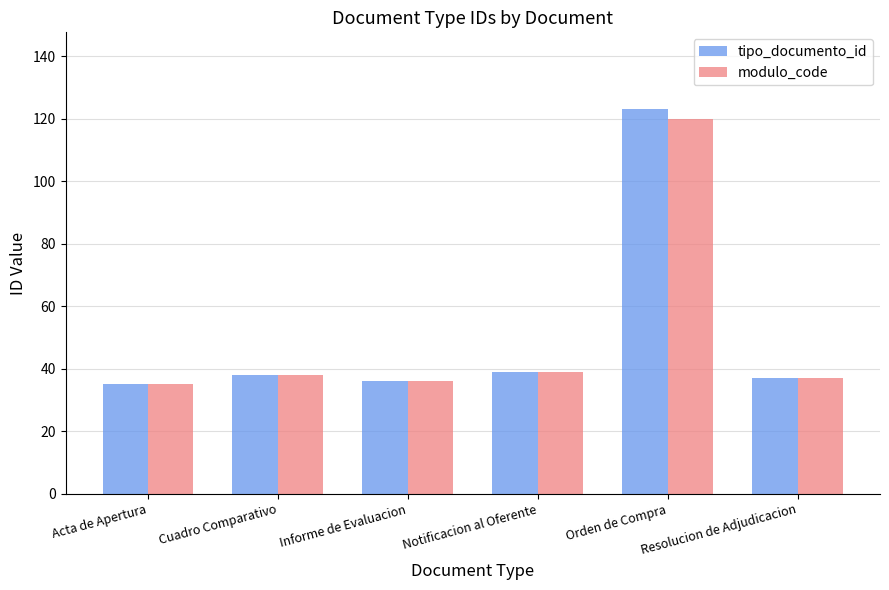

At which category is the sum across all series the highest?

Orden de Compra